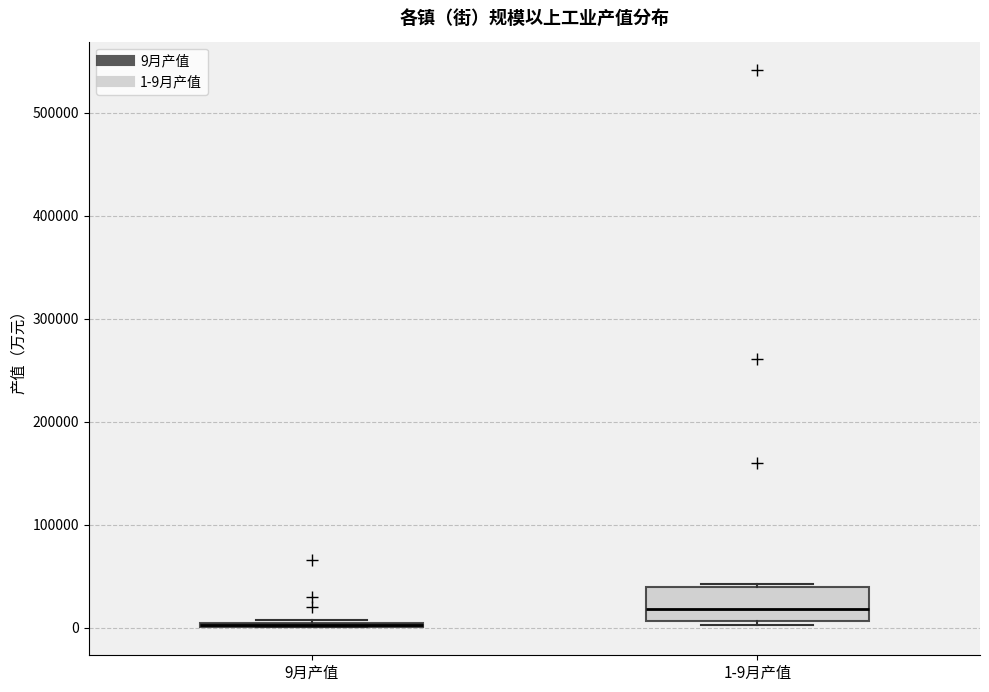

Reading left to right, transcribe this box plot: for each box, give where its median line is, the range the box spans, and where its two whiskers end, as read against the y-axis. The values are not printed on the chart, so give them approximately, as read against the axis.

9月产值: box collapsed to a line at 0, whiskers 0 to 10000
1-9月产值: median 20000, box 10000 to 40000, whiskers 0 to 40000